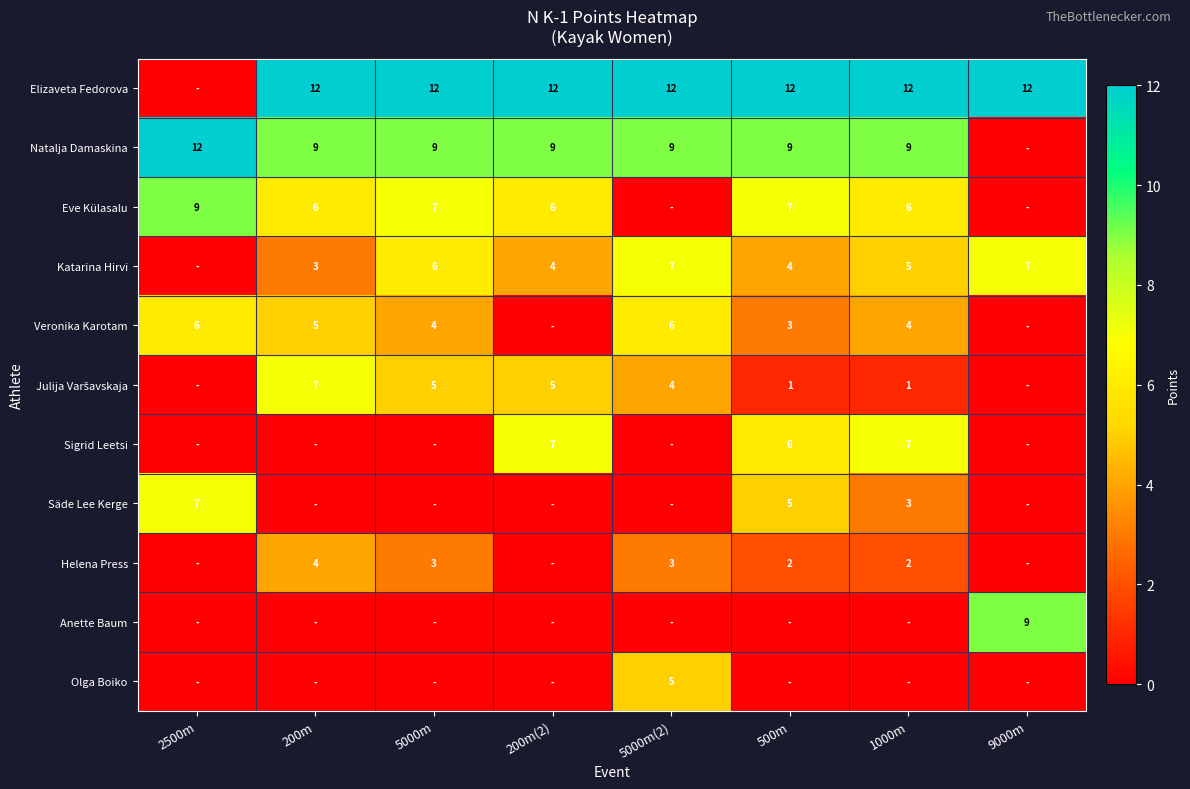

What is the spread (max minus min) of values at 5000m(2)?

12